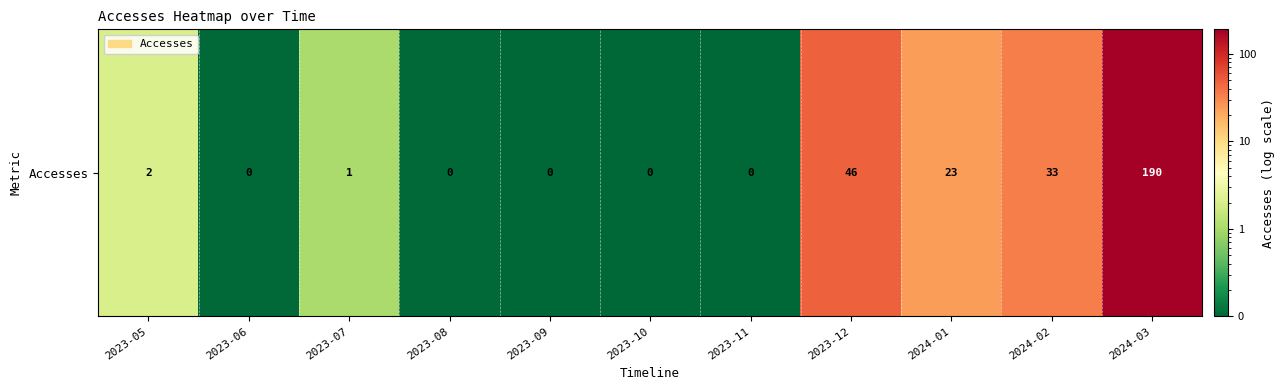

Reading left to right, what are all the values shown in this chart?

2023-05=2.0	2023-06=0.1	2023-07=1.0	2023-08=0.1	2023-09=0.1	2023-10=0.1	2023-11=0.1	2023-12=48.0	2024-01=23.7	2024-02=34.2	2024-03=190.2